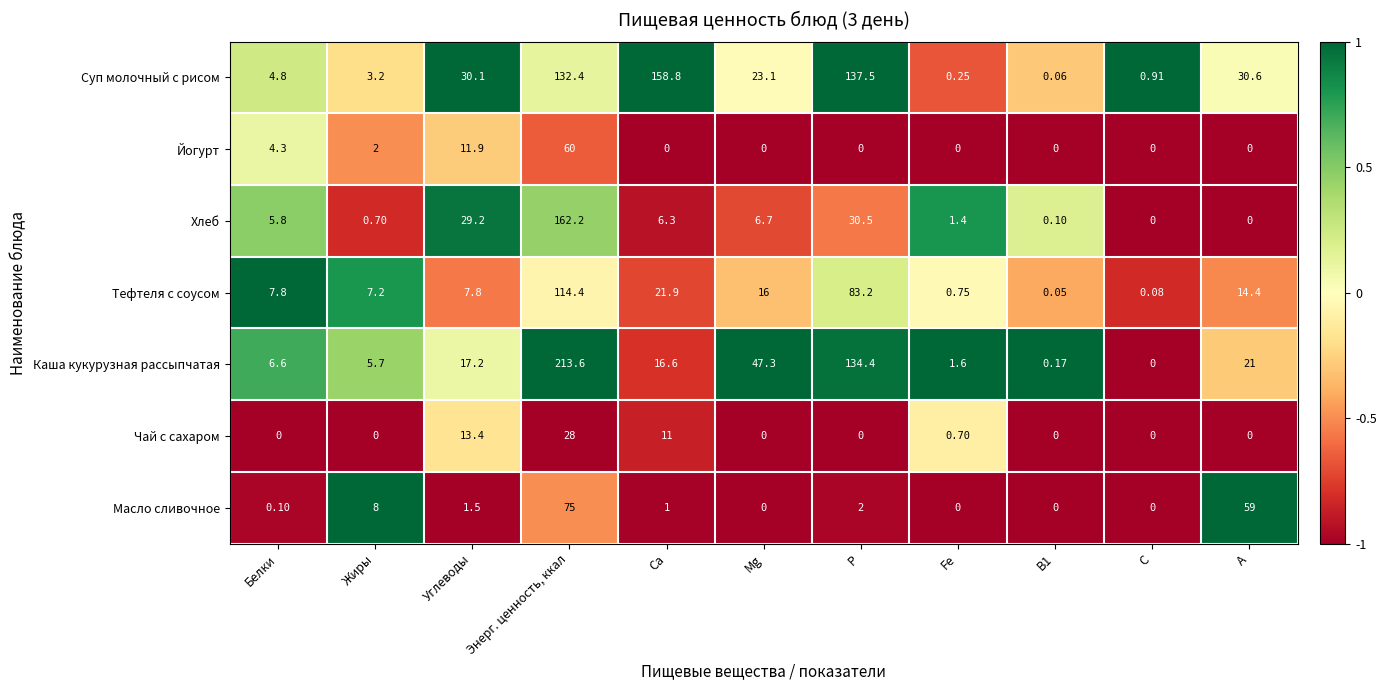

Where is Тефтеля с соусом nearest to the value 57?

Р